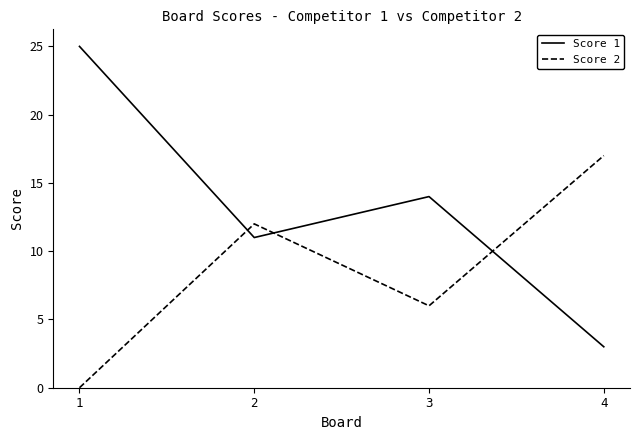

How many categories are shown in the chart?

4